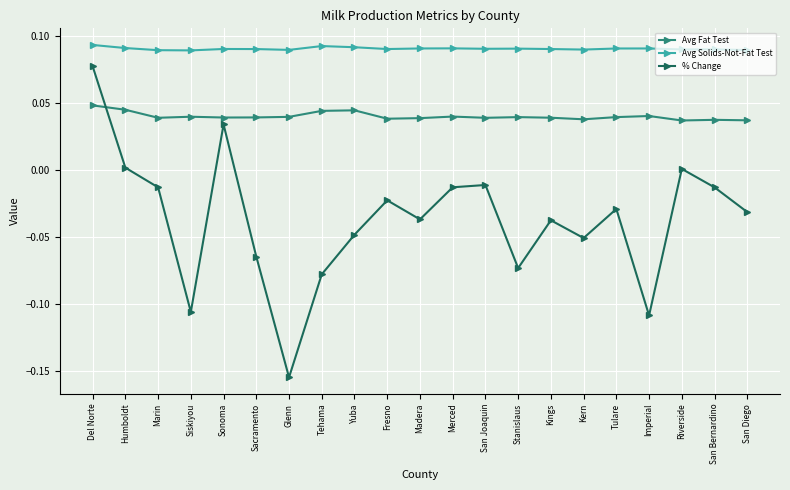

How many lines are shown in the chart?

3